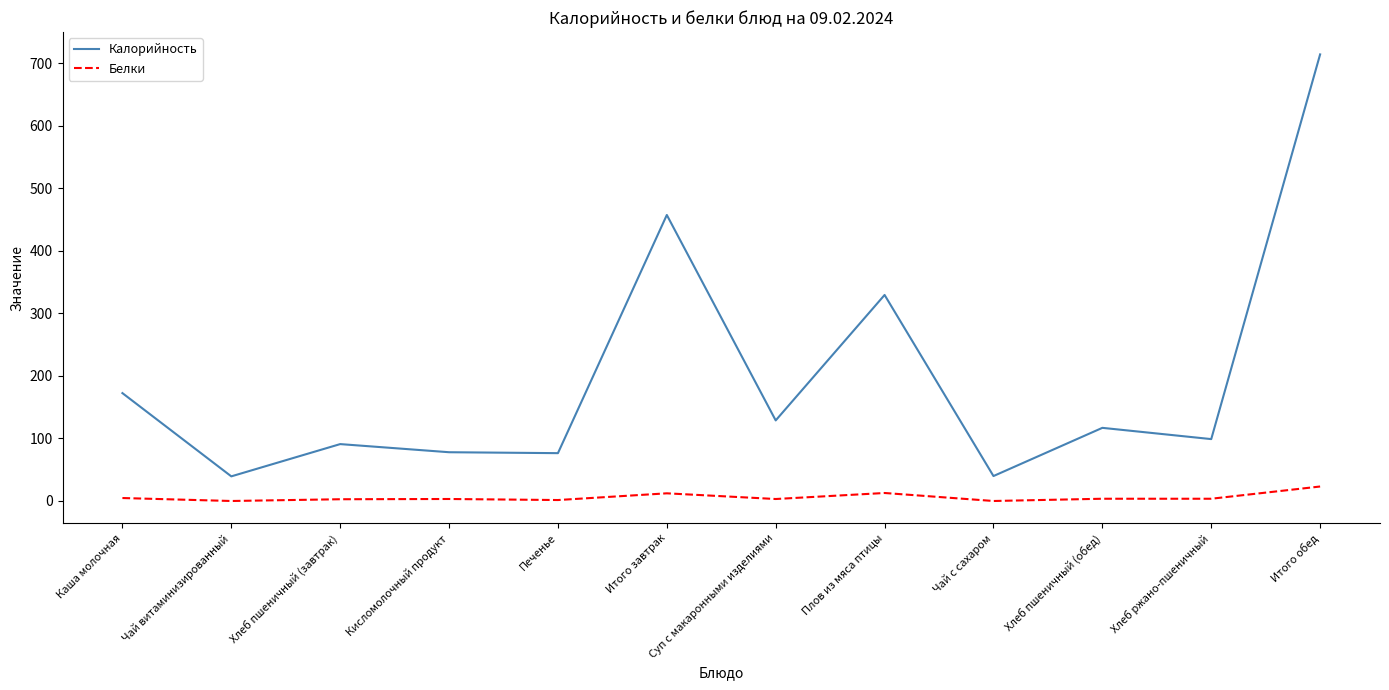

What is the average value of the Калорийность series?

195.3